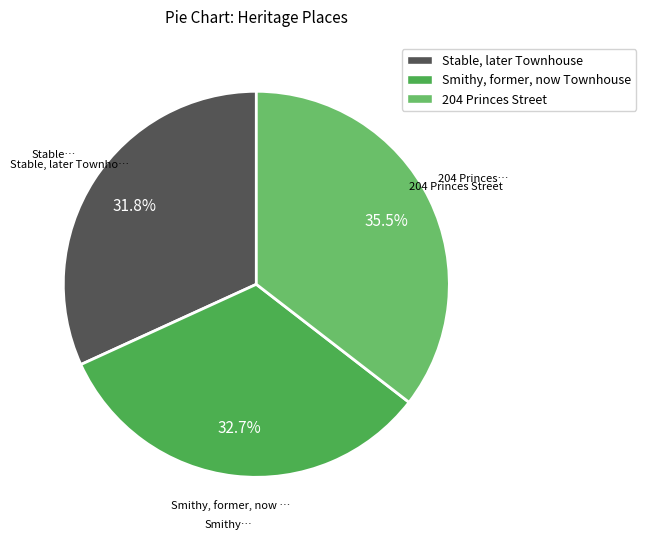

The Smithy, former, now Townhouse slice represents 33% of the pie. True or false?

True